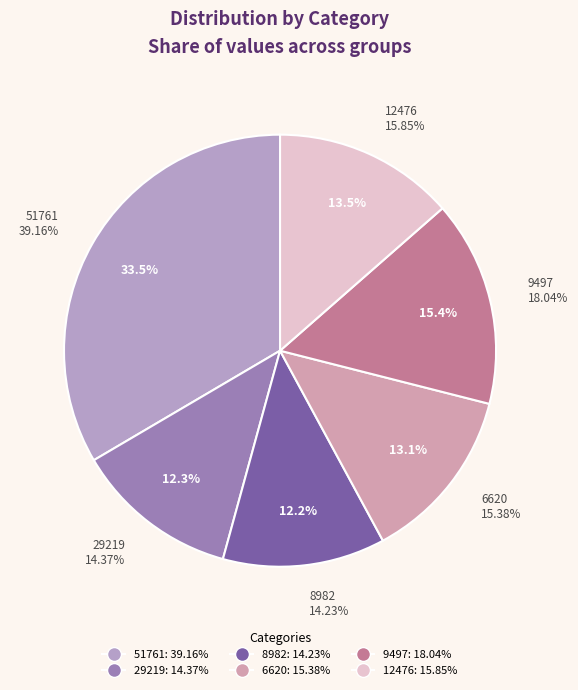

What is the total percentage of 8982 and 51761?

45.6%